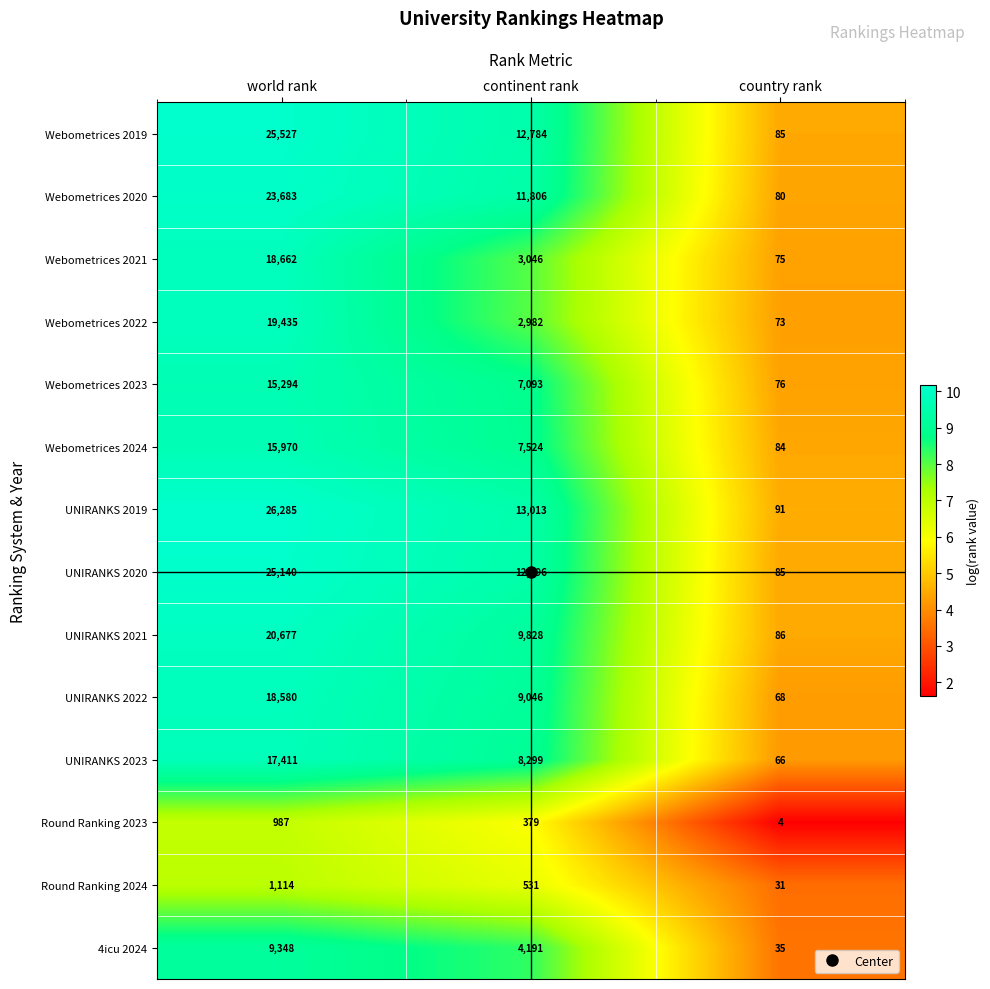

What is the smallest value displayed?

4